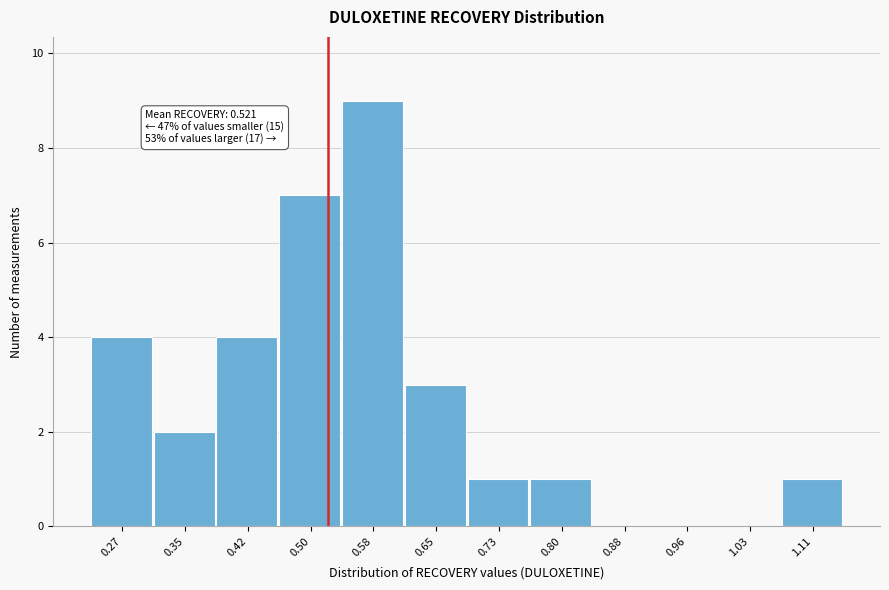

Which range on the x-axis has the tallest bar?

0.54 to 0.61